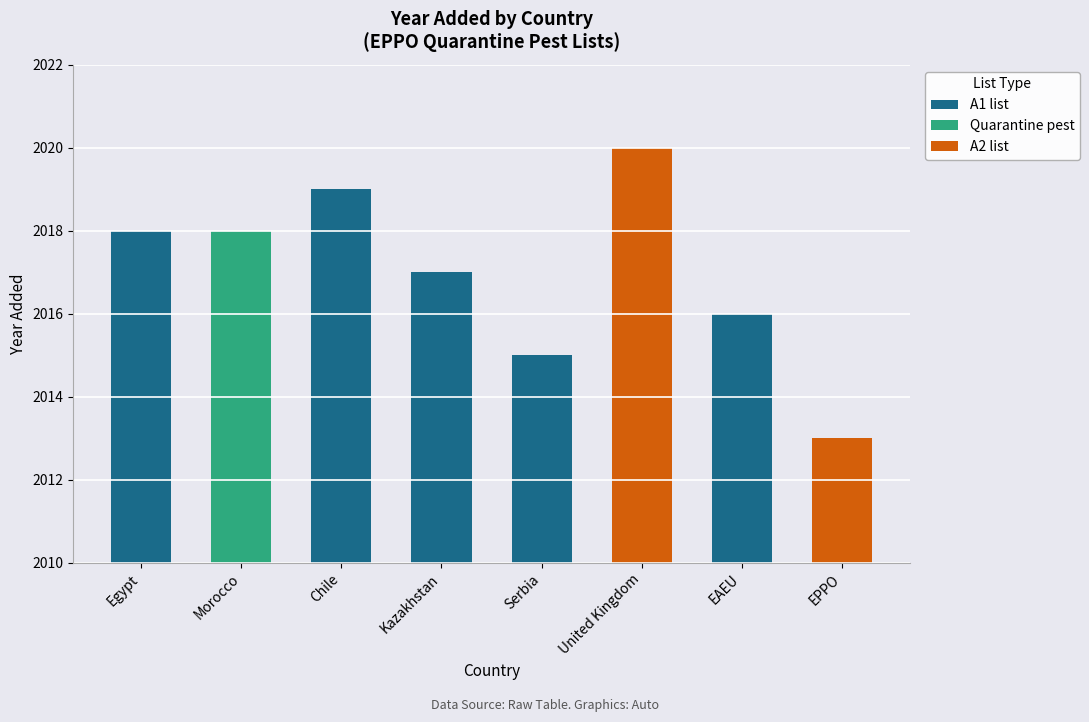

True or false: the data shows 2015 at Serbia.

True